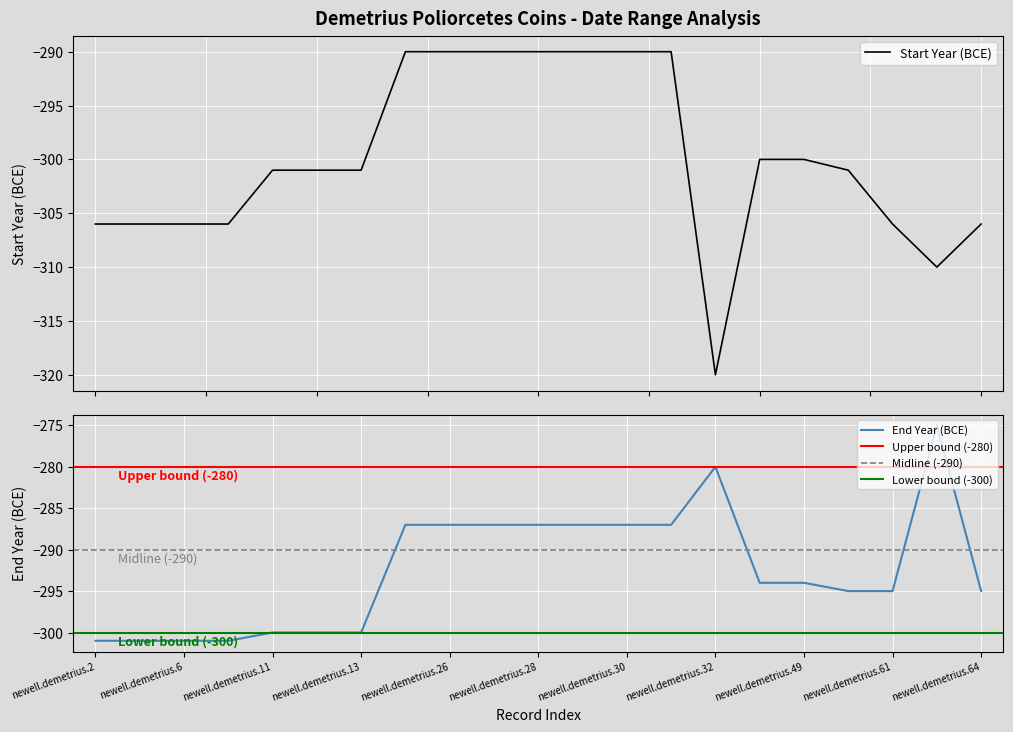

At which label does A partir de l'annee reach its minimum?

newell.demetrius.32